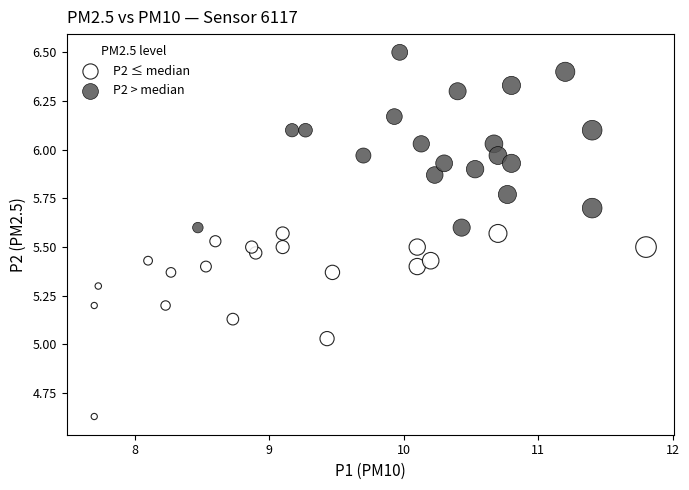

What are all the series names shown in the legend?

P2 ≤ median, P2 > median